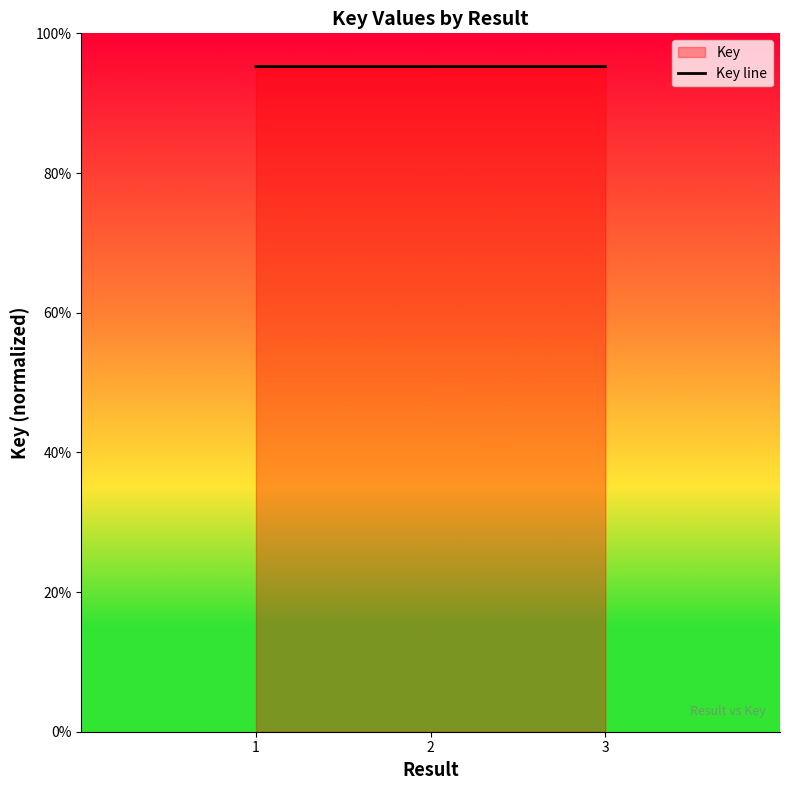

List the labels in order of value, smallest first.

1, 2, 3